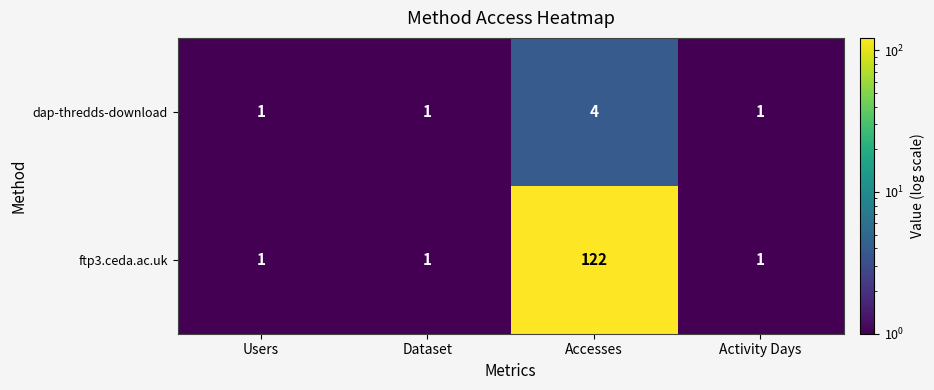

At Accesses, list the series in order from largest to smallest.

ftp3.ceda.ac.uk, dap-thredds-download